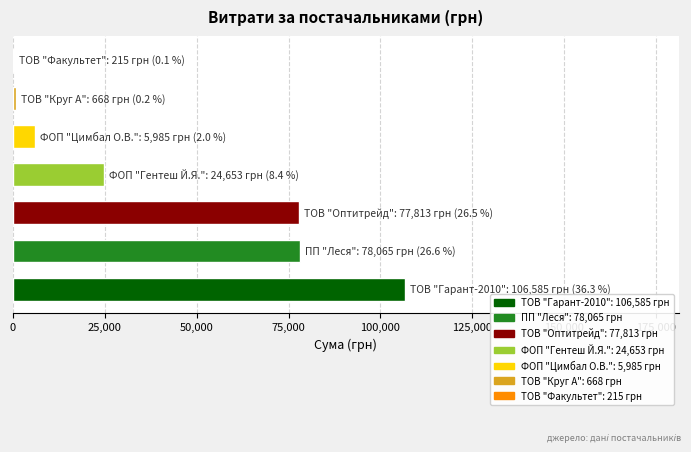

What is the sum of all values?

293985.4